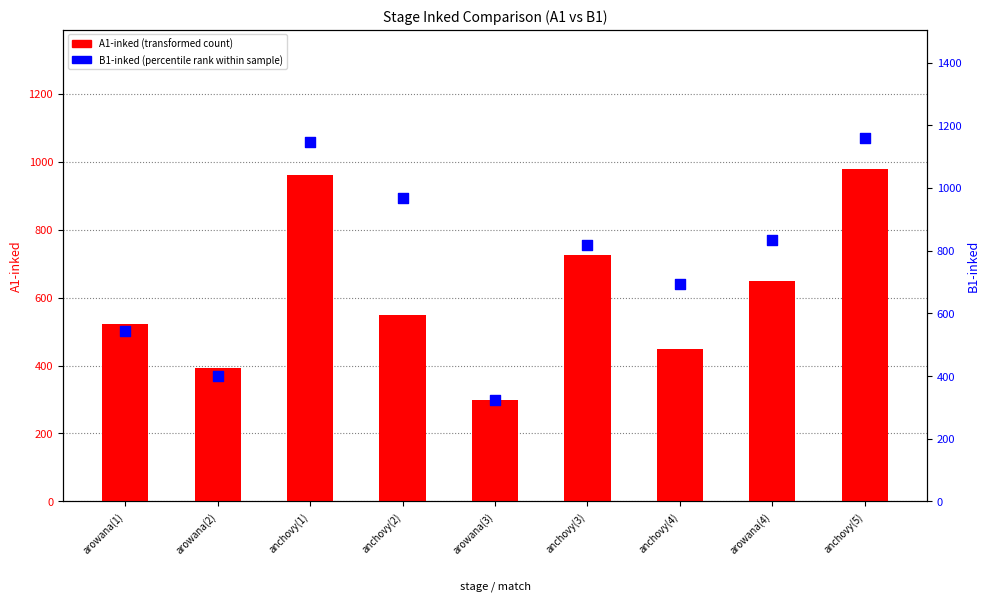

At how many categories does at least one series exceed 1124?

2